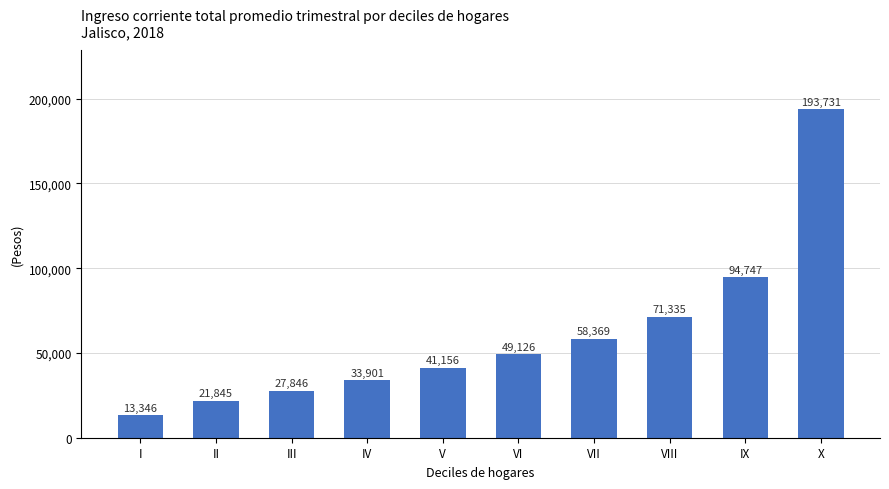

Rank the categories by value from highest to lowest.

X, IX, VIII, VII, VI, V, IV, III, II, I